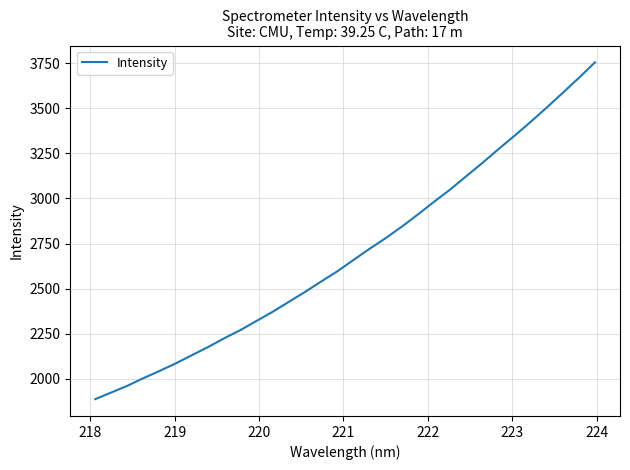

What is the smallest value displayed?

1888.3